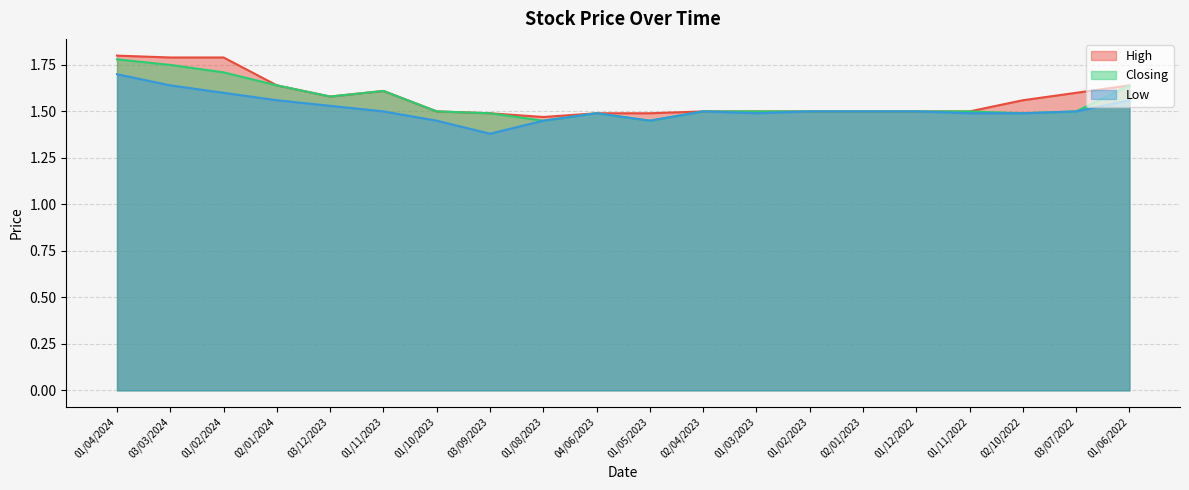

The Closing series shows 2.3 at 04/06/2023. True or false?

False